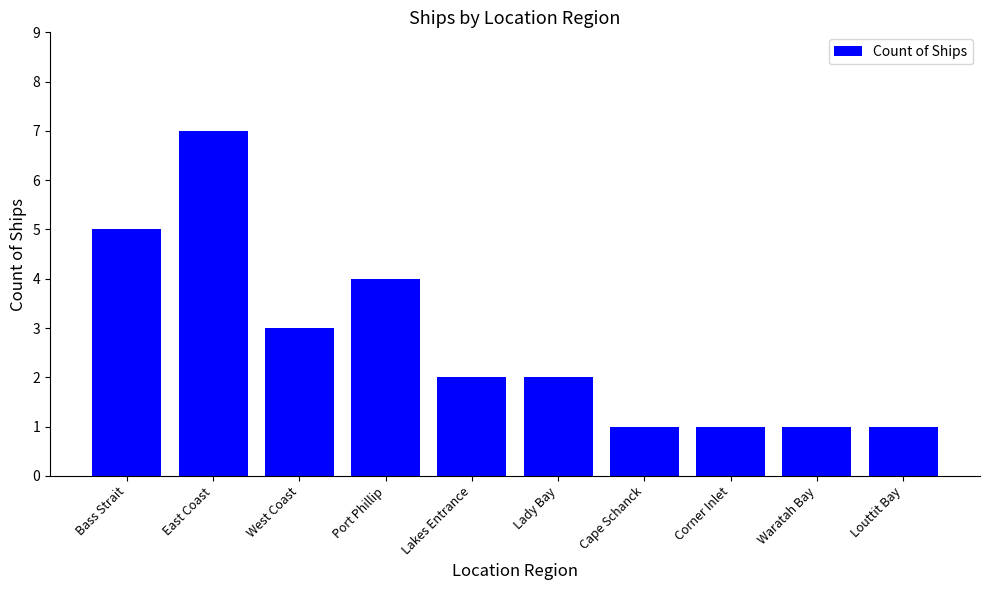

What is the sum of all values?

27